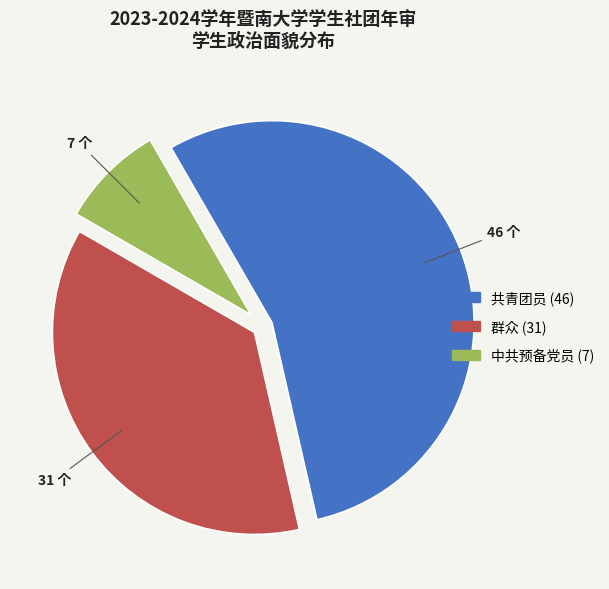

Rank the categories by value from lowest to highest.

中共预备党员, 群众, 共青团员